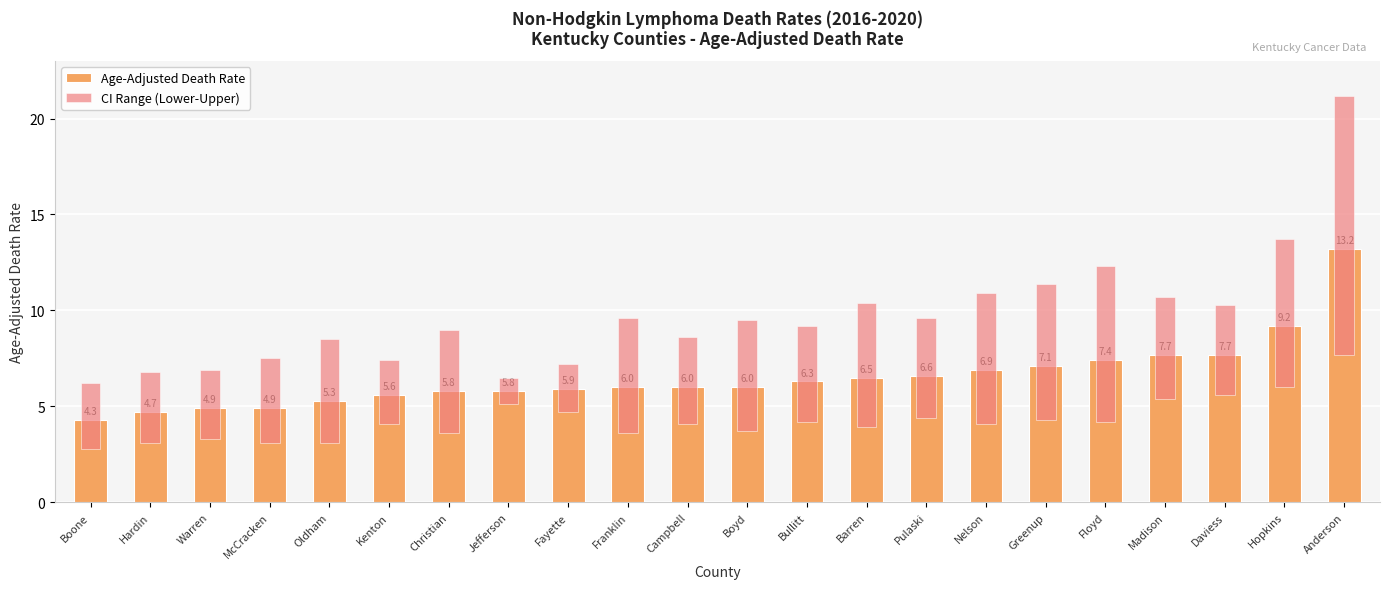

Reading left to right, transcribe all the data shown in this chart.

Age-Adjusted Death Rate: Boone=4.3	Hardin=4.7	Warren=4.9	McCracken=4.9	Oldham=5.3	Kenton=5.6	Christian=5.8	Jefferson=5.8	Fayette=5.9	Franklin=6.0	Campbell=6.0	Boyd=6.0	Bullitt=6.3	Barren=6.5	Pulaski=6.6	Nelson=6.9	Greenup=7.1	Floyd=7.4	Madison=7.7	Daviess=7.7	Hopkins=9.2	Anderson=13.2
CI Range (Lower-Upper): Boone=3.4	Hardin=3.7	Warren=3.6	McCracken=4.4	Oldham=5.4	Kenton=3.3	Christian=5.4	Jefferson=1.4	Fayette=2.5	Franklin=6.0	Campbell=4.5	Boyd=5.8	Bullitt=5.0	Barren=6.5	Pulaski=5.2	Nelson=6.8	Greenup=7.1	Floyd=8.1	Madison=5.3	Daviess=4.7	Hopkins=7.7	Anderson=13.5